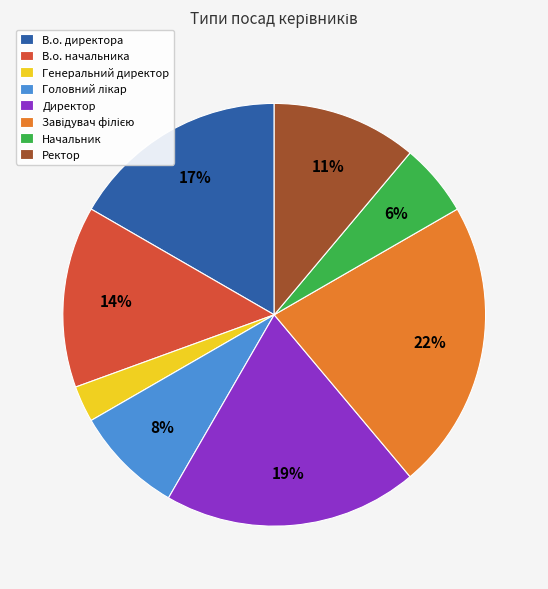

What percentage is the Начальник slice, to the nearest percent?

6%